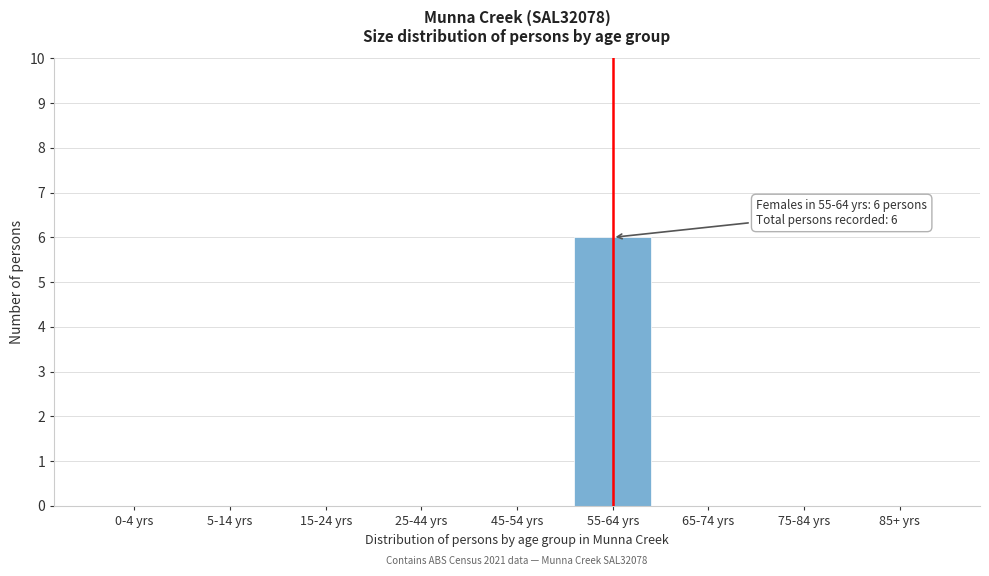

Reading left to right, extract all data points from this chart.

0-4 yrs=0	5-14 yrs=0	15-24 yrs=0	25-44 yrs=0	45-54 yrs=0	55-64 yrs=6	65-74 yrs=0	75-84 yrs=0	85+ yrs=0